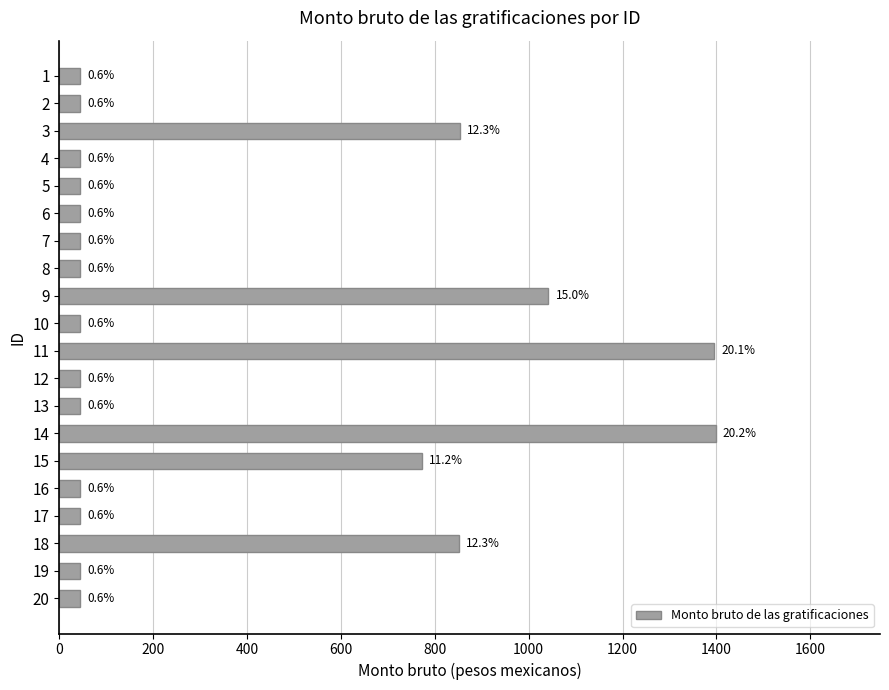

How many bars are there in total?

20